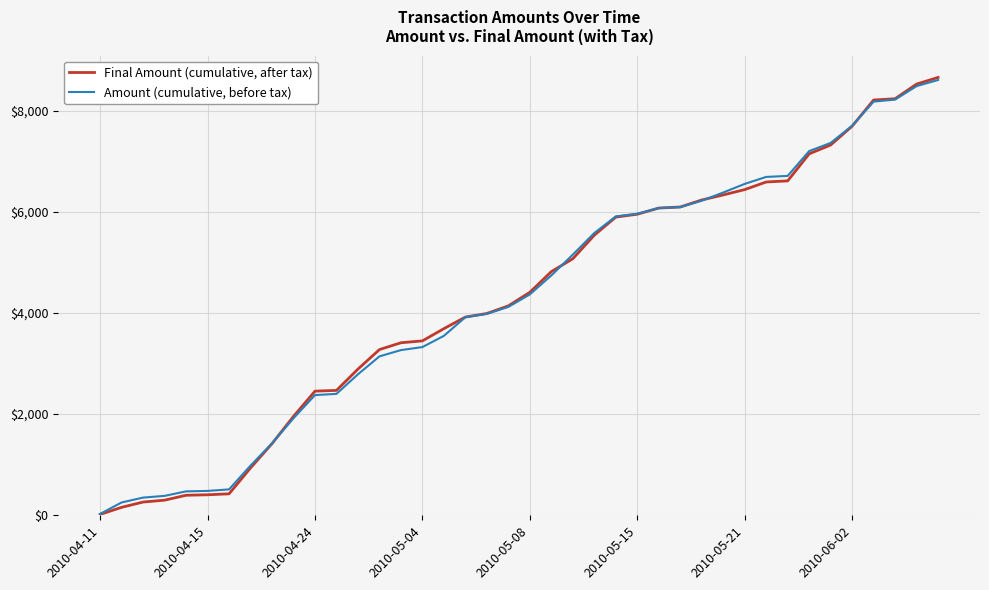

Which series has the widest spread of values?

Final Amount (cumulative, after tax)